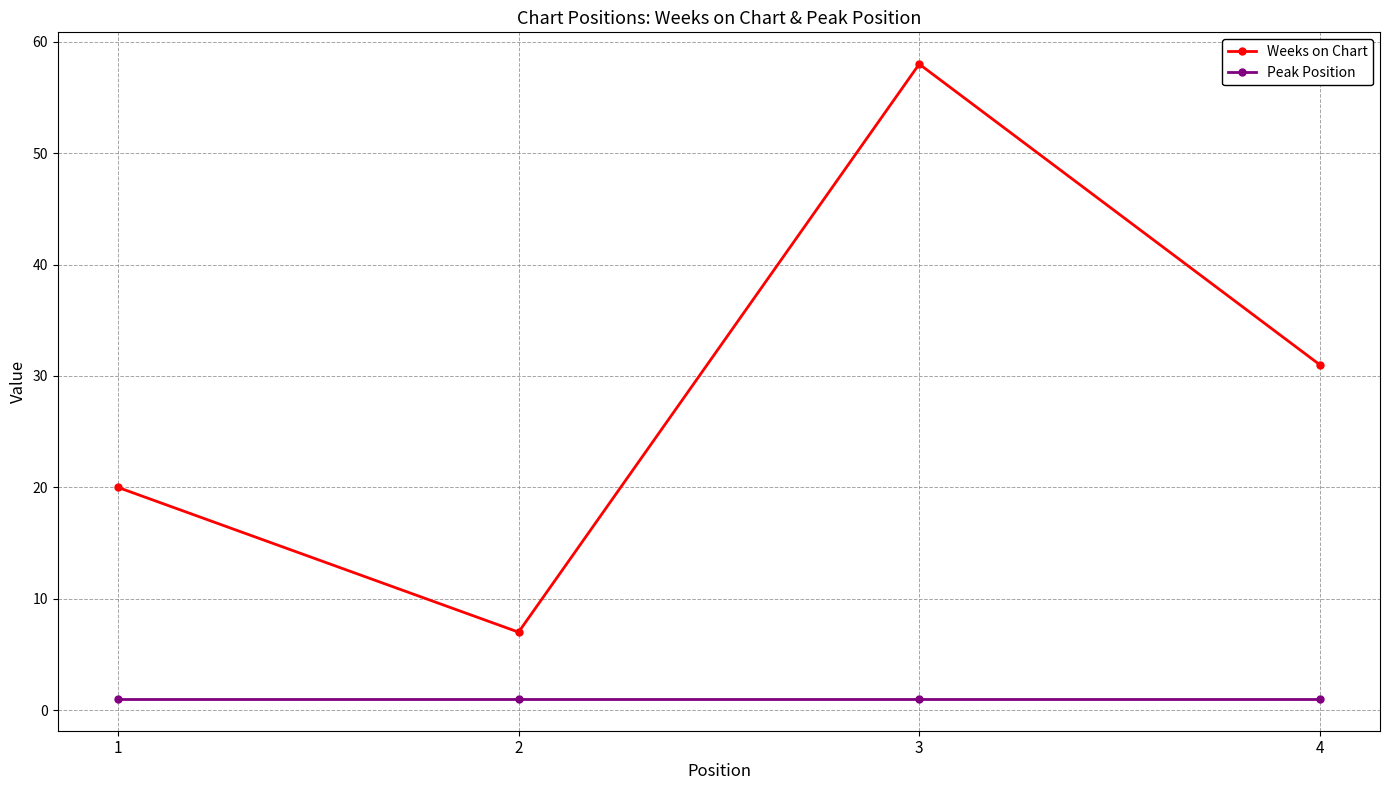

The value of Weeks on Chart at 2 is 10. True or false?

False